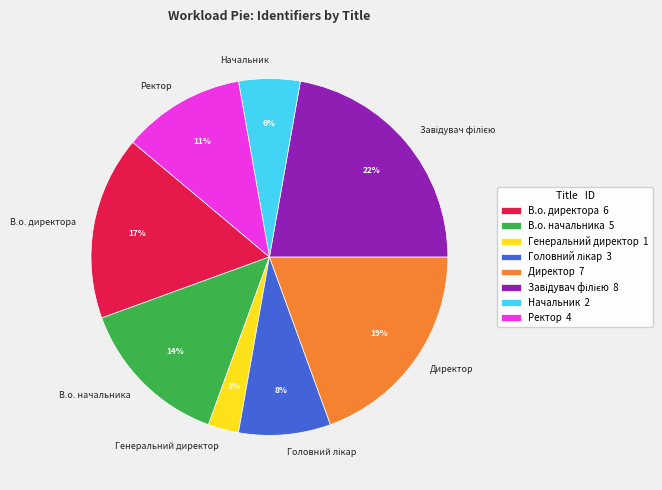

To the nearest percent, what is the difference between the largest and smallest slice percentages?

19%